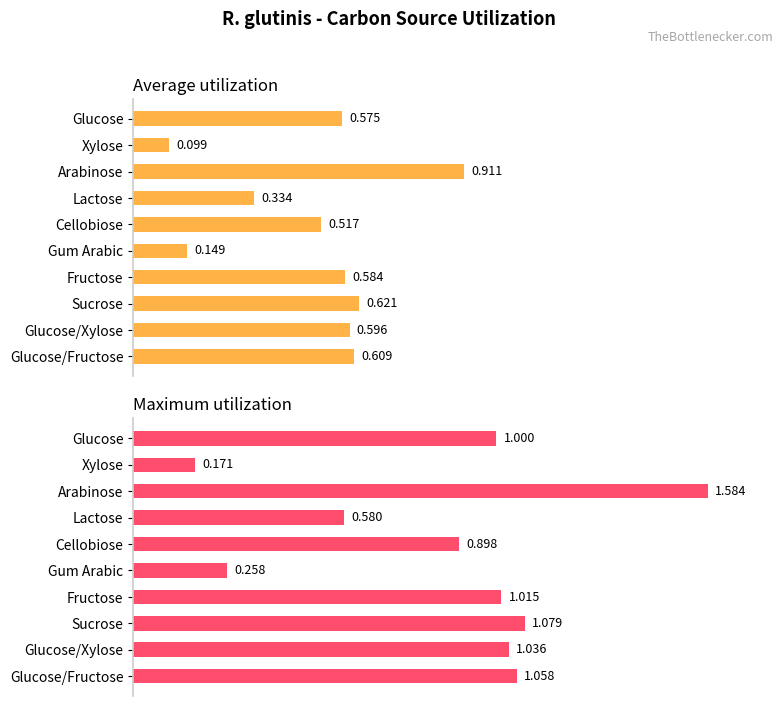

Count the Average utilization values in the range 0 to 1.

10